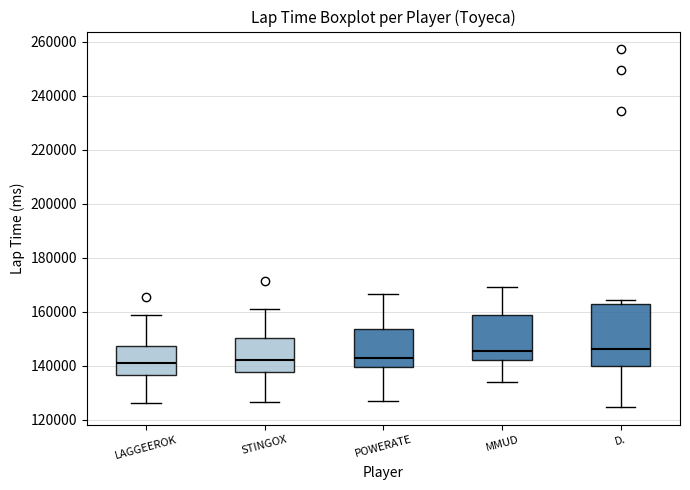

Comparing the boxes themselves (not the whiskers), which one is the tallest?

D.